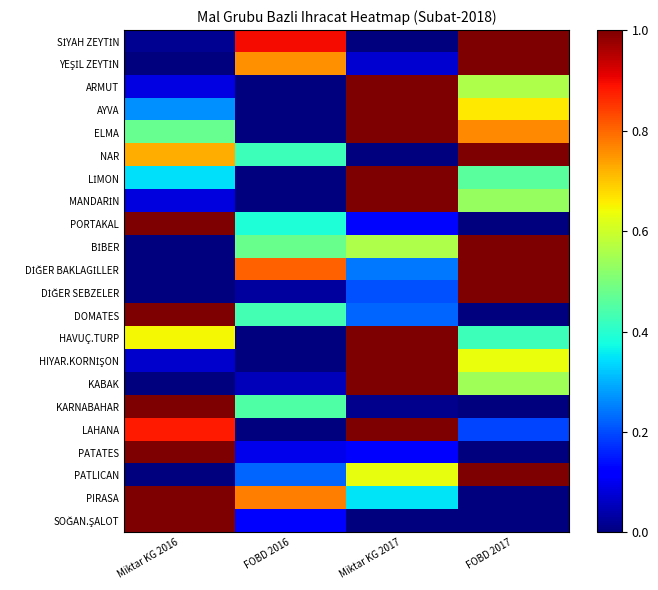

Rank the series by their maximum value, from lowest to highest.

SİYAH ZEYTİN, YEŞİL ZEYTİN, ARMUT, AYVA, ELMA, NAR, LİMON, MANDARİN, PORTAKAL, BİBER, DİĞER BAKLAGİLLER, DİĞER SEBZELER, DOMATES, HAVUÇ.TURP, HIYAR.KORNİŞON, KABAK, KARNABAHAR, LAHANA, PATATES, PATLICAN, PIRASA, SOĞAN.ŞALOT